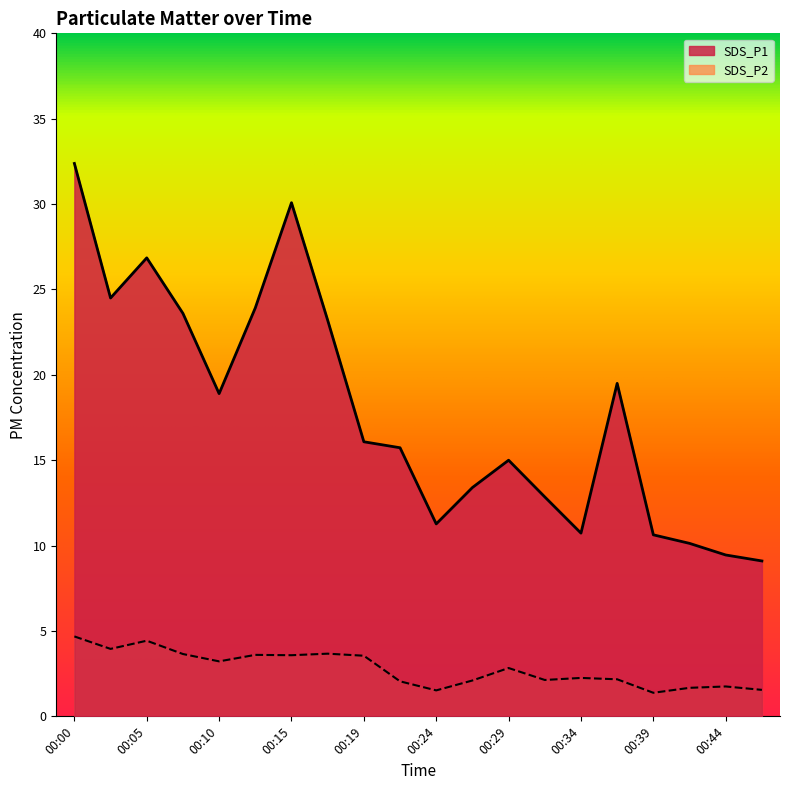

In SDS_P2, how many points are higher than both neighbors (excluding endpoints)?

6